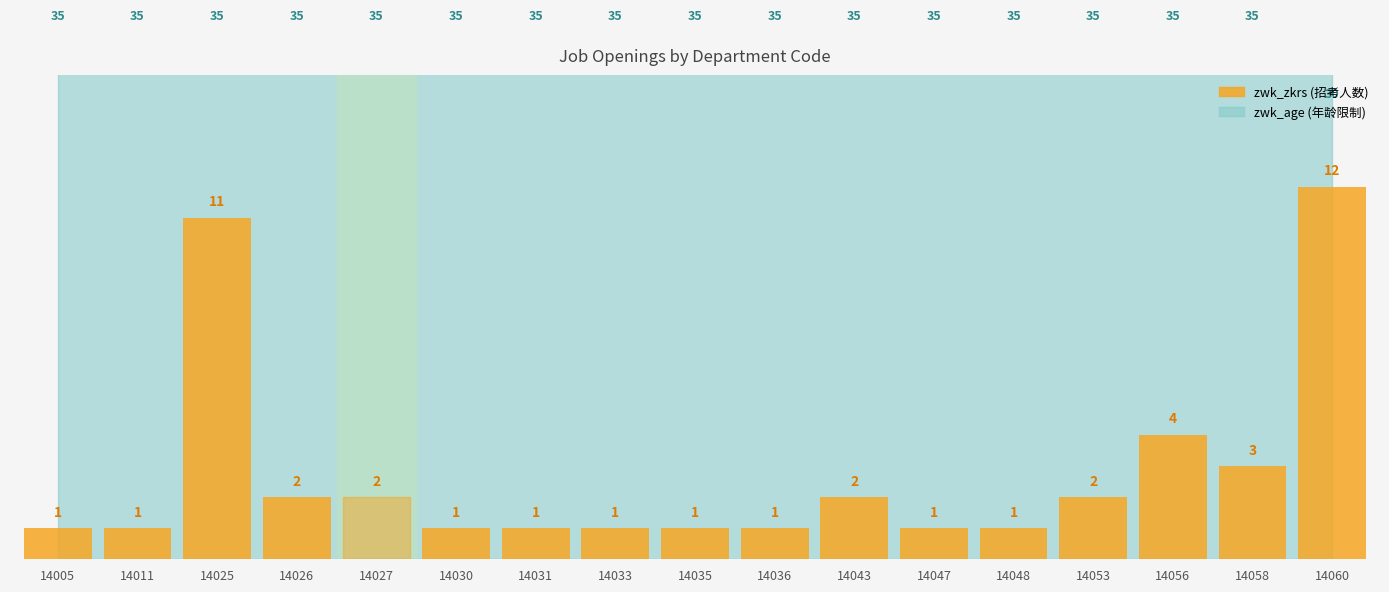

Are the bars horizontal?

No